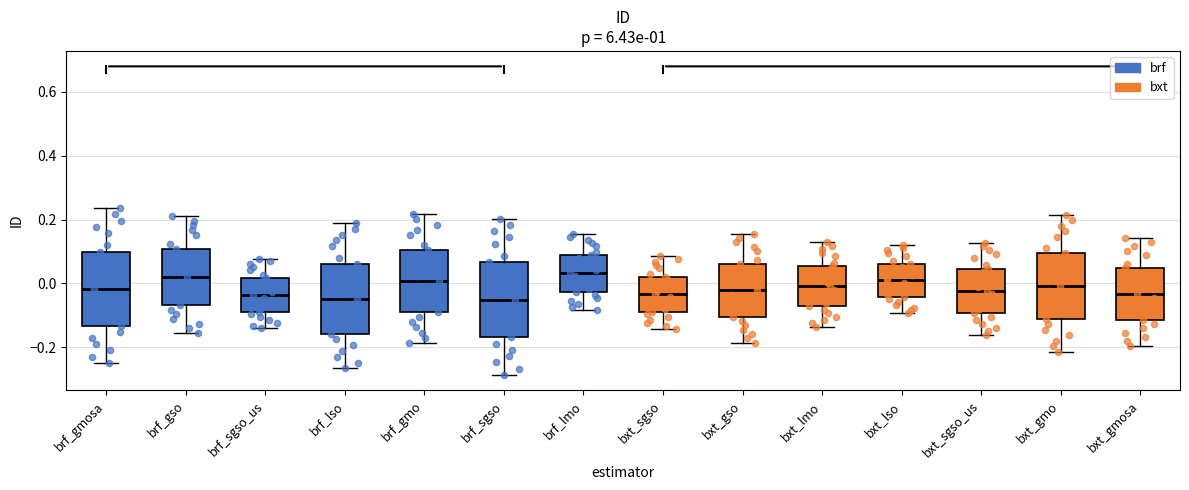

Reading left to right, read every box against the y-axis: the position of its median line, the range the box covers, and the ends of its whiskers. The values are not printed on the chart, so give them approximately, as read against the axis.

brf_gmosa: median -0.02, box -0.14 to 0.10, whiskers -0.24 to 0.24
brf_gso: median 0.02, box -0.06 to 0.10, whiskers -0.16 to 0.22
brf_sgso_us: median -0.04, box -0.08 to 0.02, whiskers -0.14 to 0.08
brf_lso: median -0.04, box -0.16 to 0.06, whiskers -0.26 to 0.18
brf_gmo: median 0.00, box -0.08 to 0.10, whiskers -0.18 to 0.22
brf_sgso: median -0.06, box -0.16 to 0.06, whiskers -0.28 to 0.20
brf_lmo: median 0.04, box -0.02 to 0.08, whiskers -0.08 to 0.16
bxt_sgso: median -0.04, box -0.08 to 0.02, whiskers -0.14 to 0.08
bxt_gso: median -0.02, box -0.10 to 0.06, whiskers -0.18 to 0.16
bxt_lmo: median 0.00, box -0.08 to 0.06, whiskers -0.14 to 0.12
bxt_lso: median 0.00, box -0.04 to 0.06, whiskers -0.10 to 0.12
bxt_sgso_us: median -0.02, box -0.10 to 0.04, whiskers -0.16 to 0.12
bxt_gmo: median 0.00, box -0.12 to 0.10, whiskers -0.22 to 0.22
bxt_gmosa: median -0.04, box -0.12 to 0.04, whiskers -0.20 to 0.14